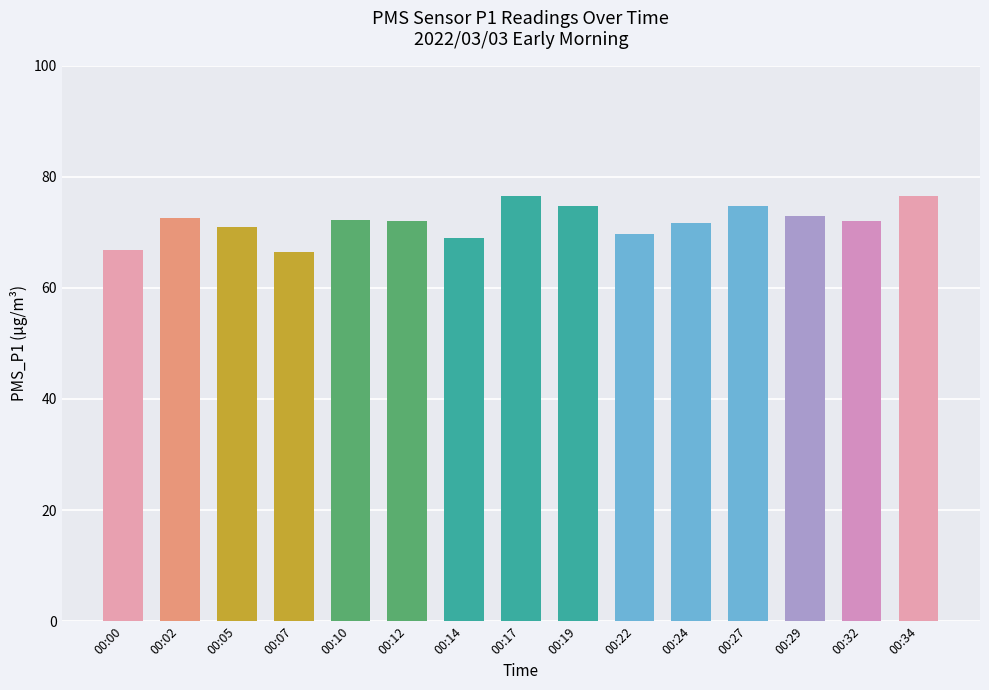

Is it true that the value at 00:27 is 17.7?

False